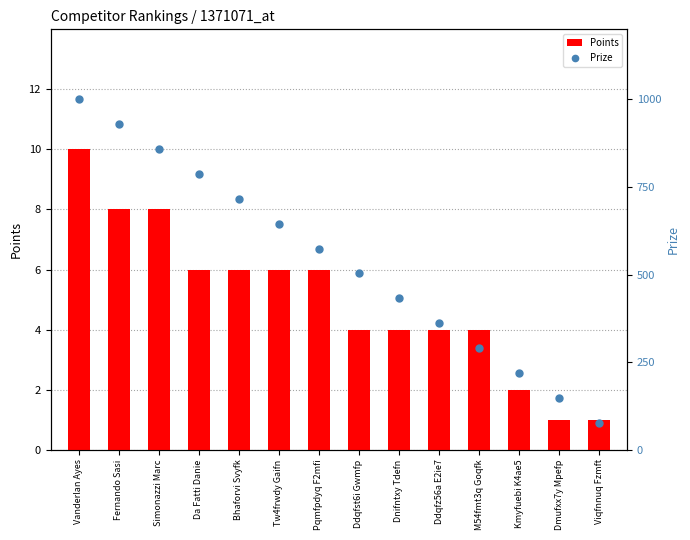

The Points series shows 2 at Pqmfpdyq F2mfi. True or false?

False